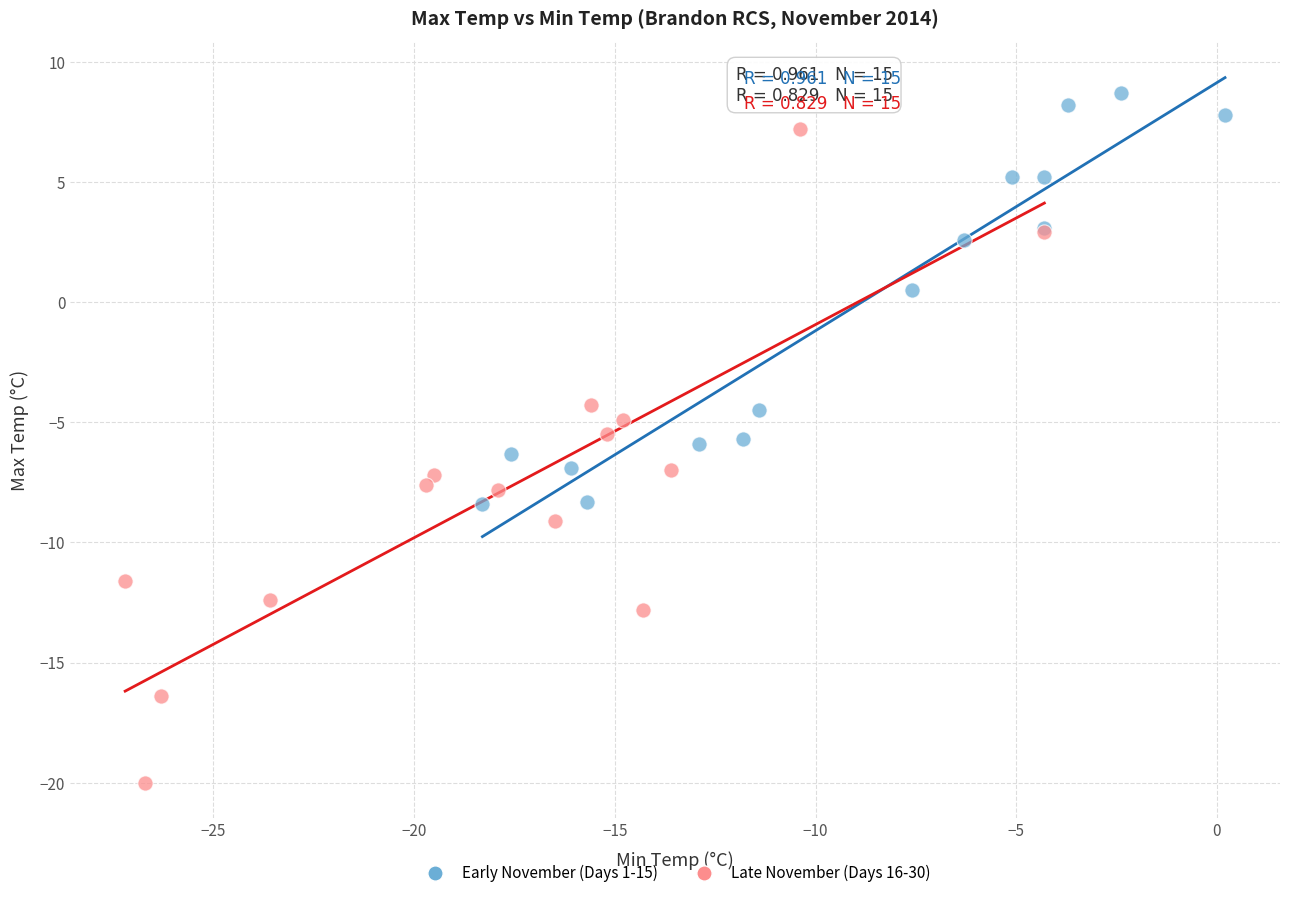

Which series has the widest spread of Y values?

Late November (Days 16-30)